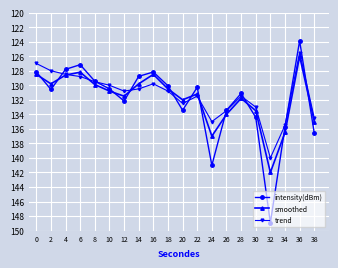

At which label is trend closest to -132?

20